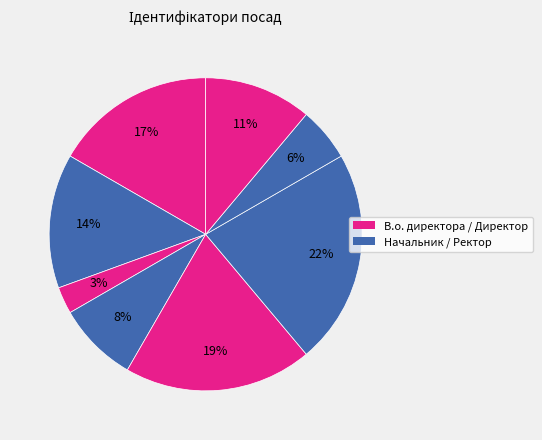

How many slices are in this pie chart?

8